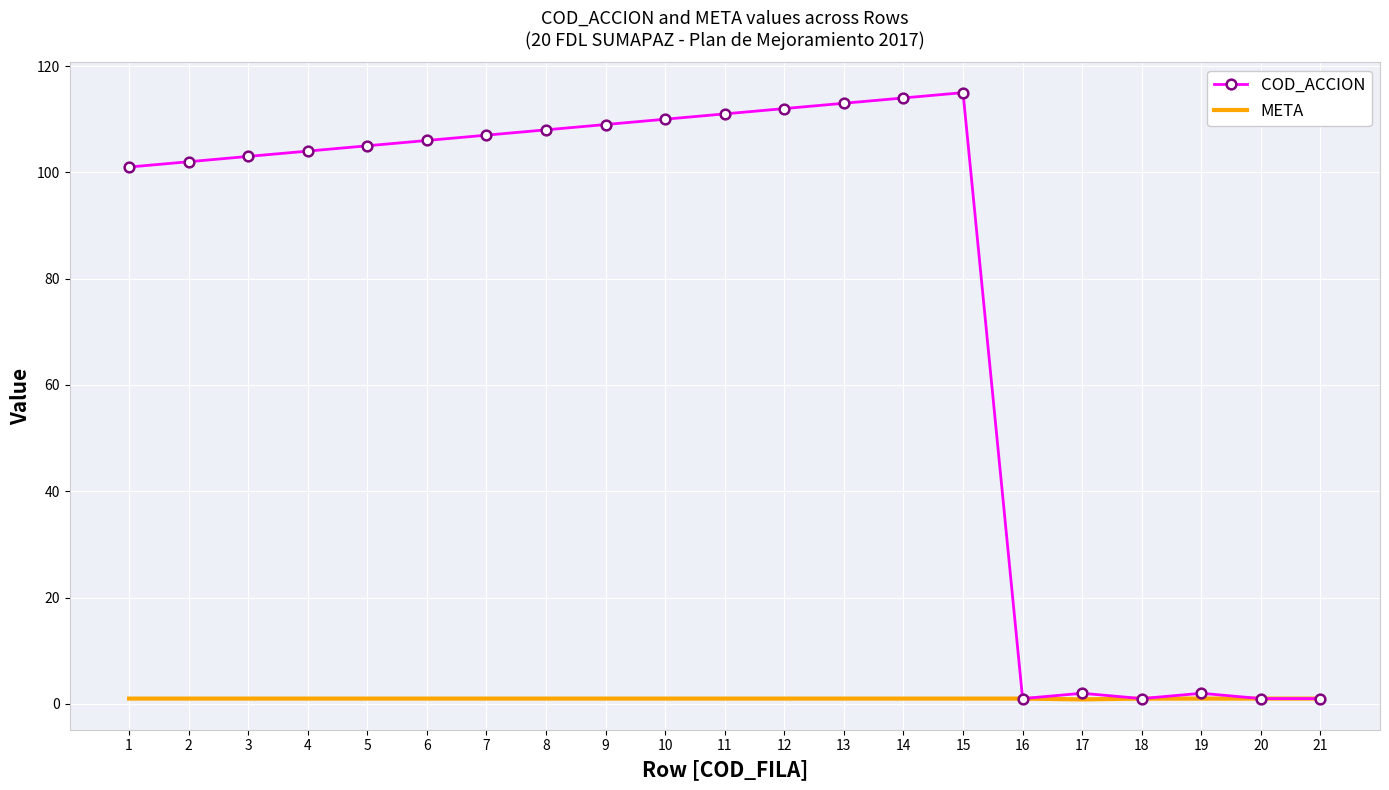

The value of COD_ACCION at 6 is 73.9. True or false?

False